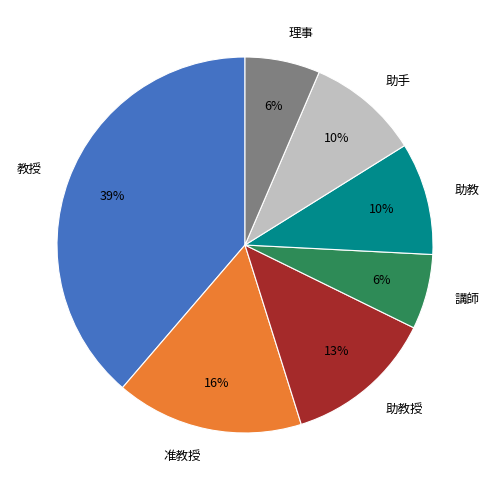

Is the sum of 講師 and 教授 greater than half?

No